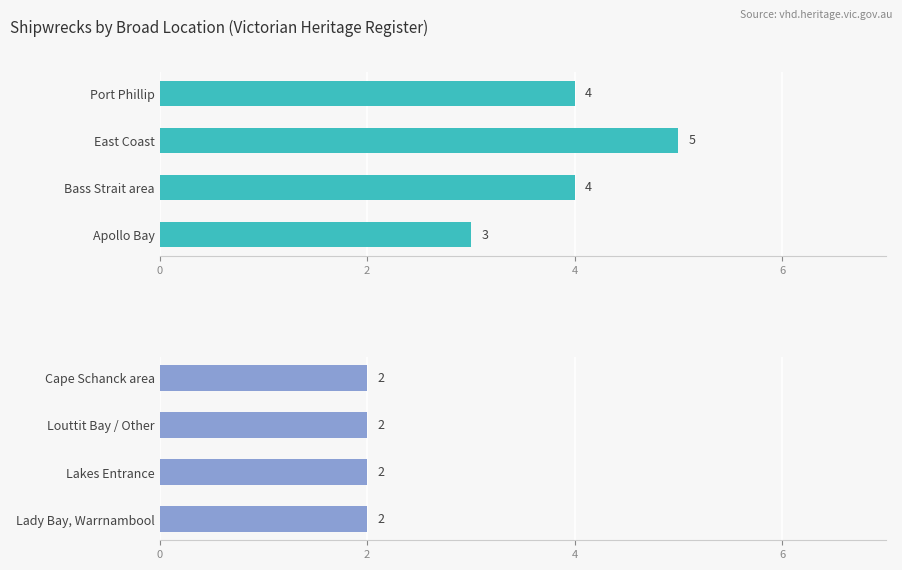

Which series has the widest spread of values?

Count (top locations)